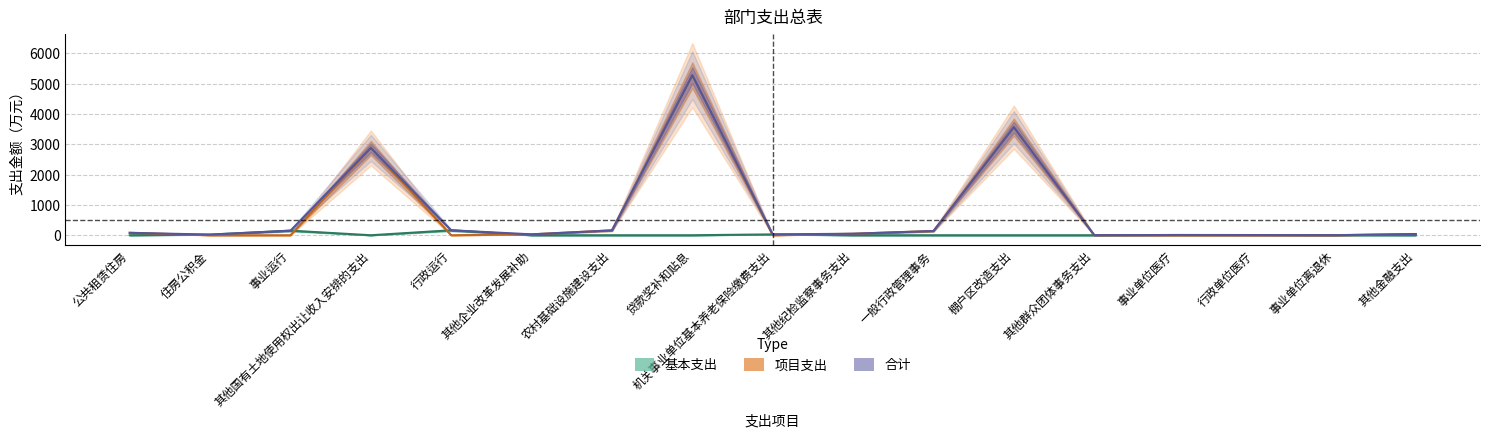

At which label does 项目支出 first exceed 29?

公共租赁住房